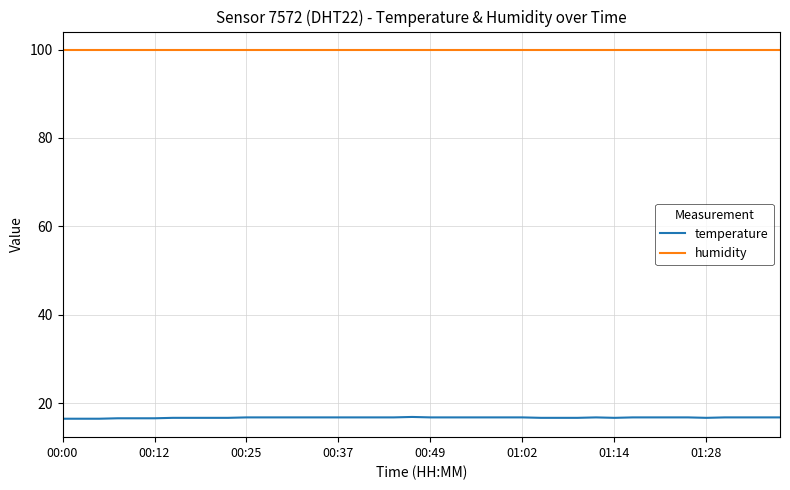

Rank the series by their average value, from highest to lowest.

humidity, temperature